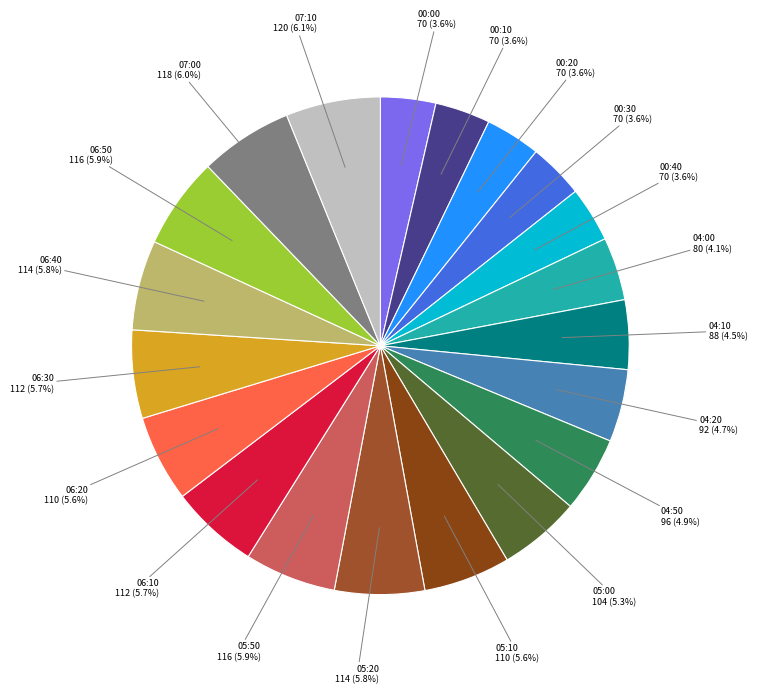

Which has a higher value, 06:20 or 04:10?

06:20